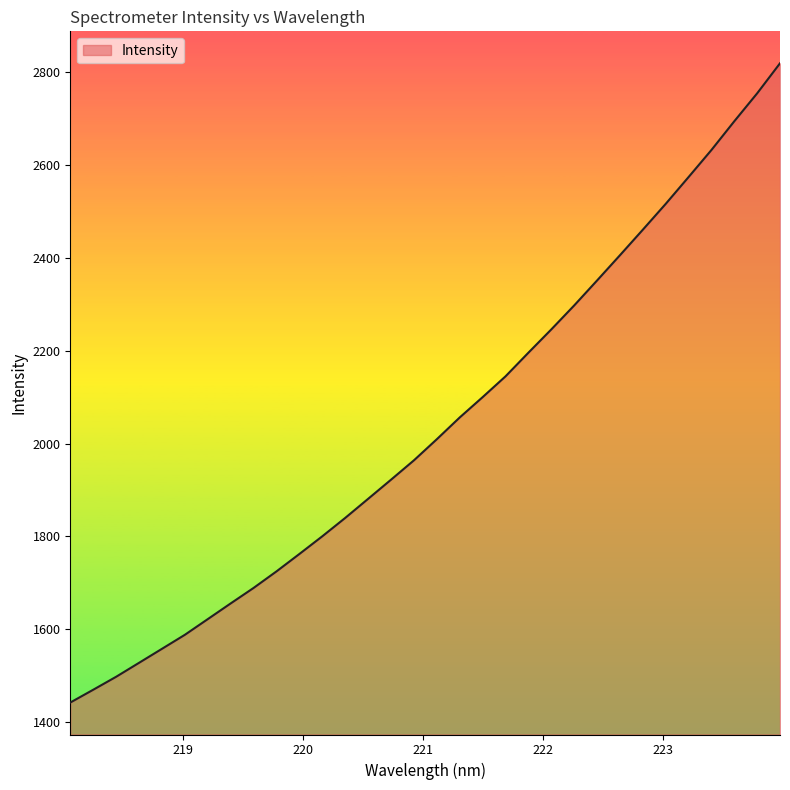

What is the minimum value shown in the chart?

1442.5